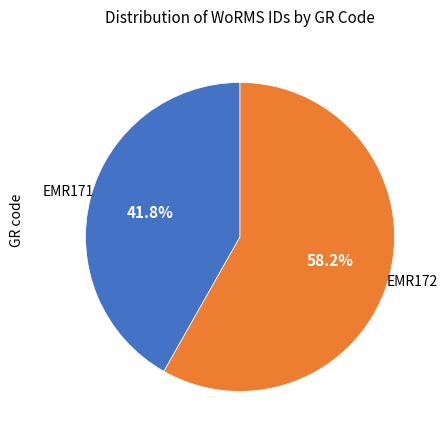

Is there a majority slice in this chart?

Yes